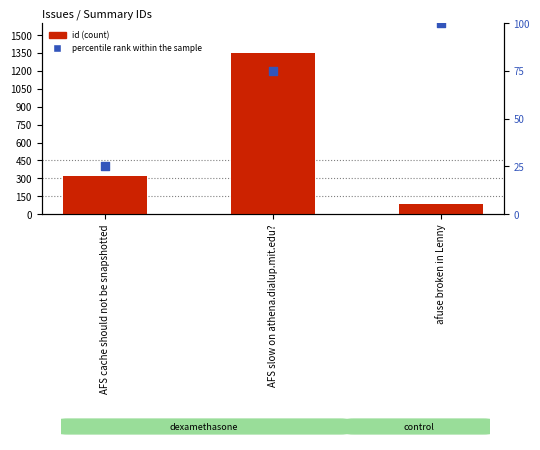

At how many categories does at least one series exceed 638?

1